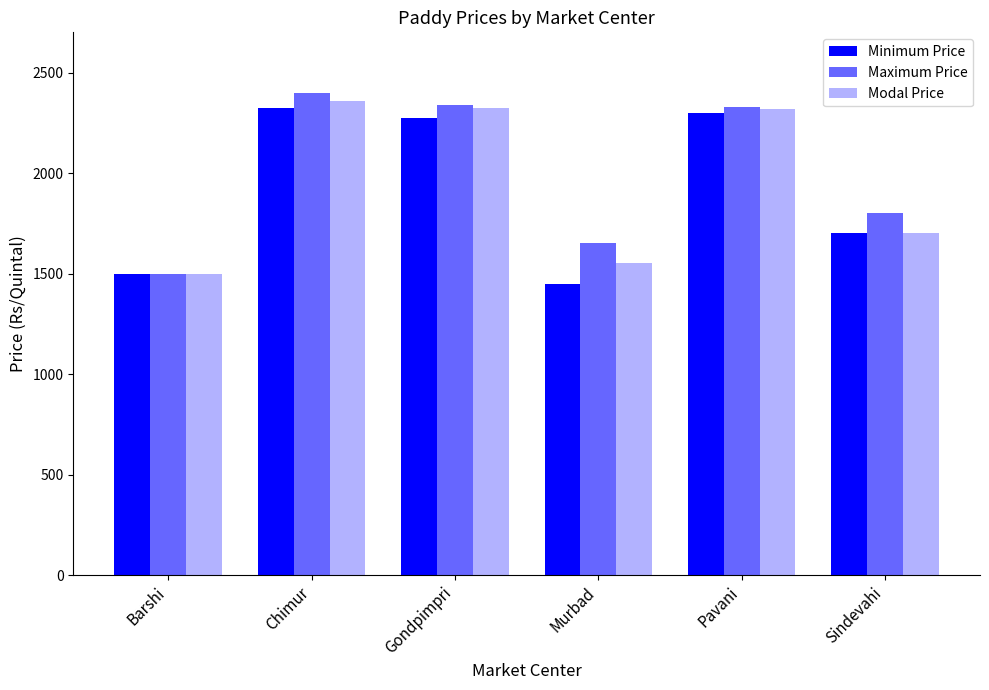

How many categories are shown in the chart?

6